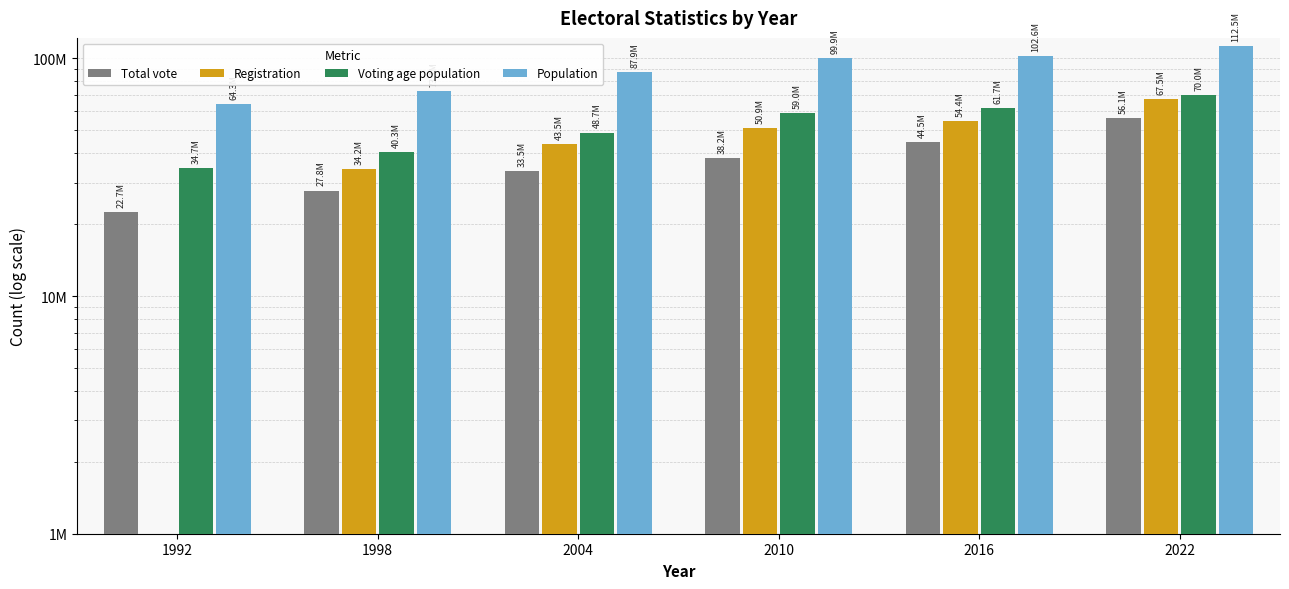

At 1992, list the series in order from smallest to largest.

Registration, Total vote, Voting age population, Population